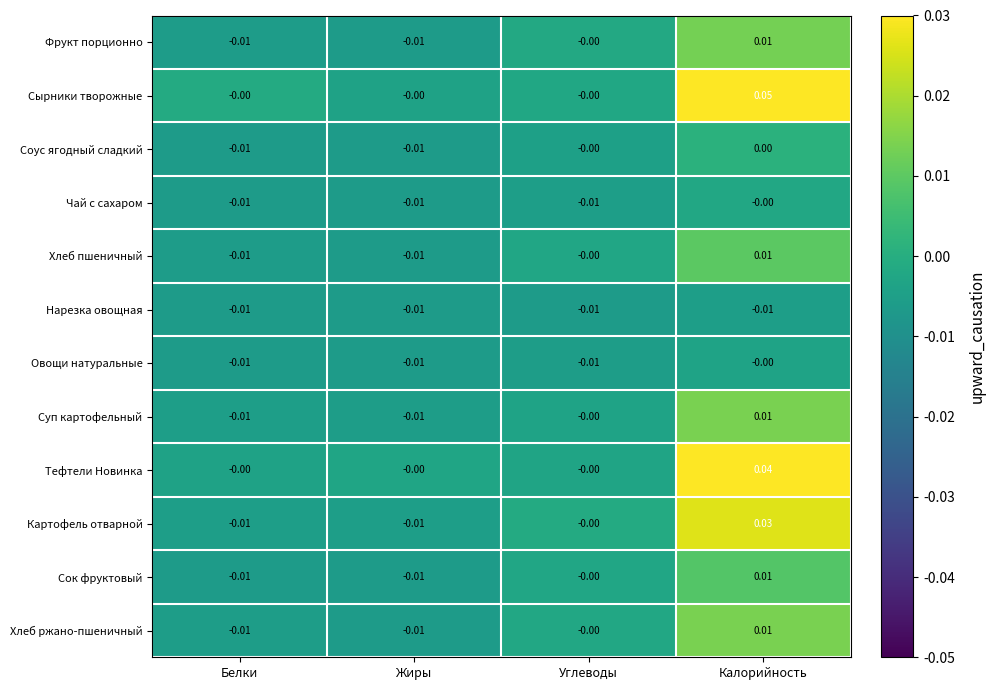

At which category does the chart reach its peak across all series?

Калорийность